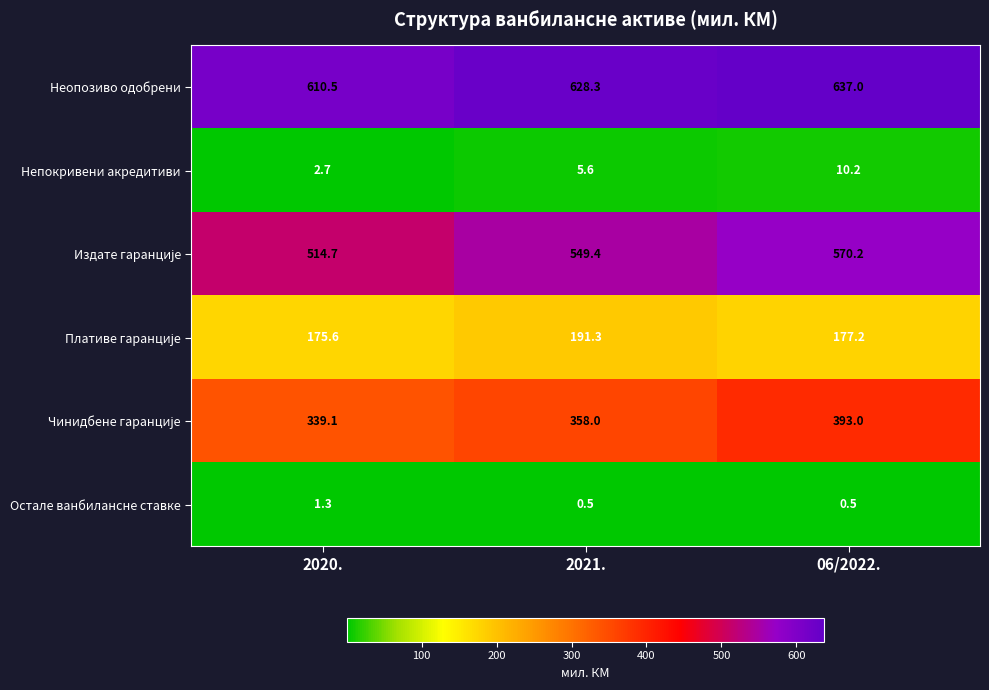

How many values in the Непокривени акредитиви series exceed 5?

2